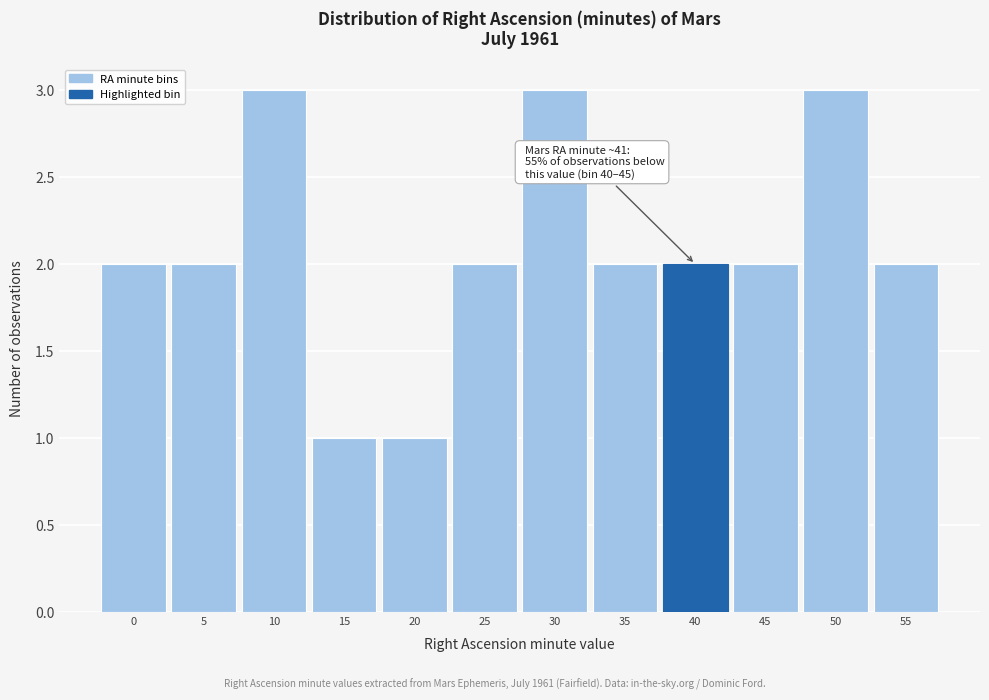

Reading left to right, extract all data points from this chart.

2	2	3	1	1	2	3	2	2	2	3	2